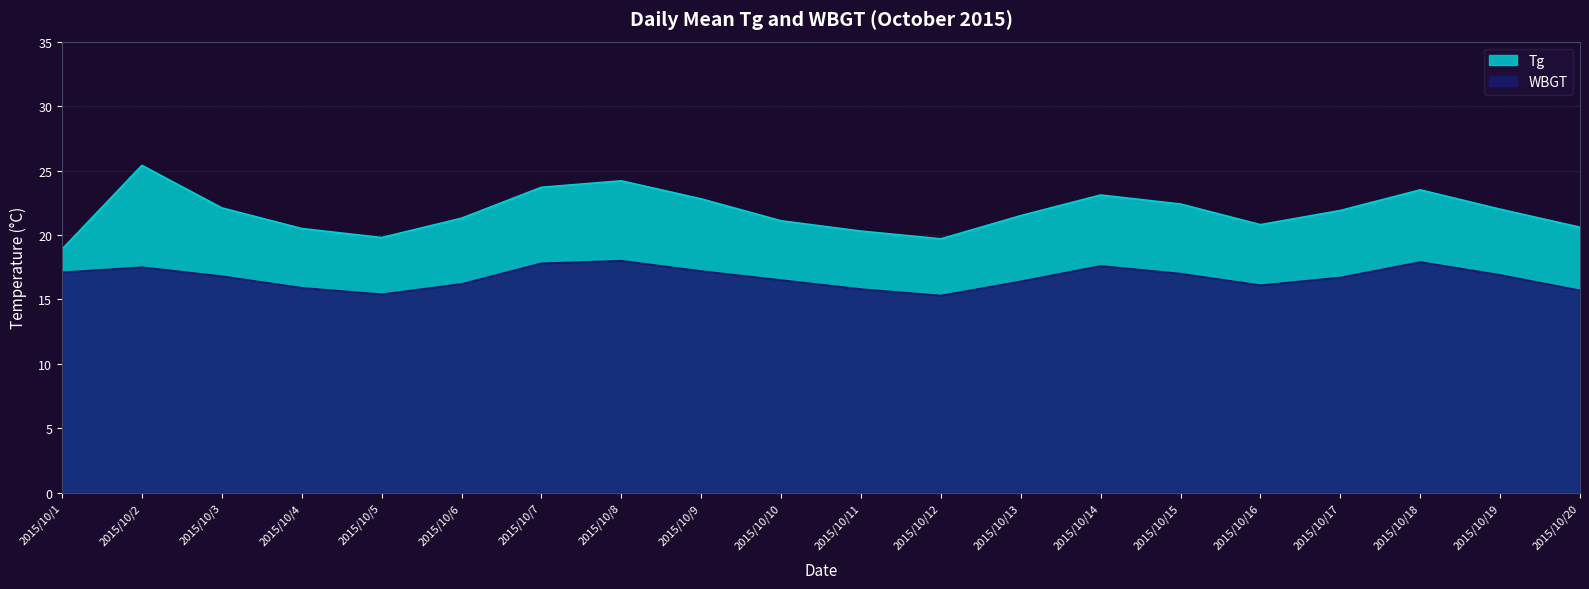

Which series has the largest total across all categories?

Tg